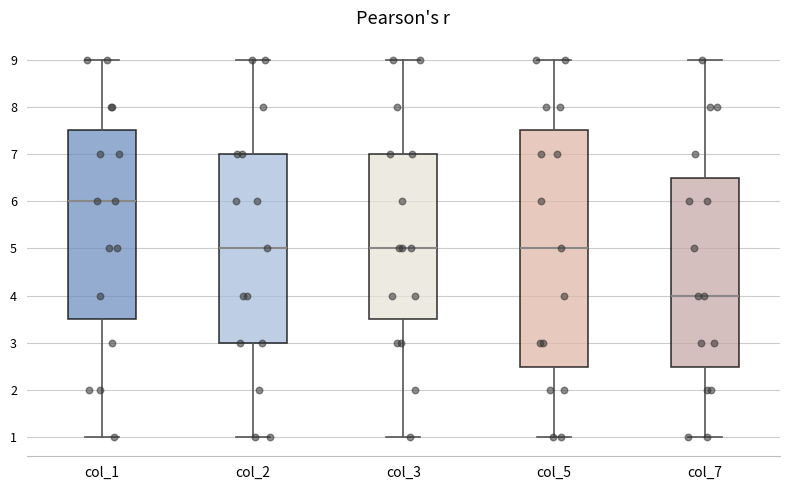

Comparing the boxes themselves (not the whiskers), which one is the tallest?

col_5